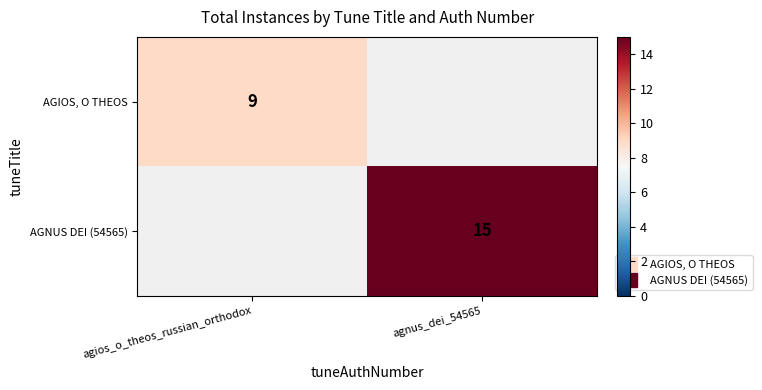

At how many categories does at least one series exceed 13?

1